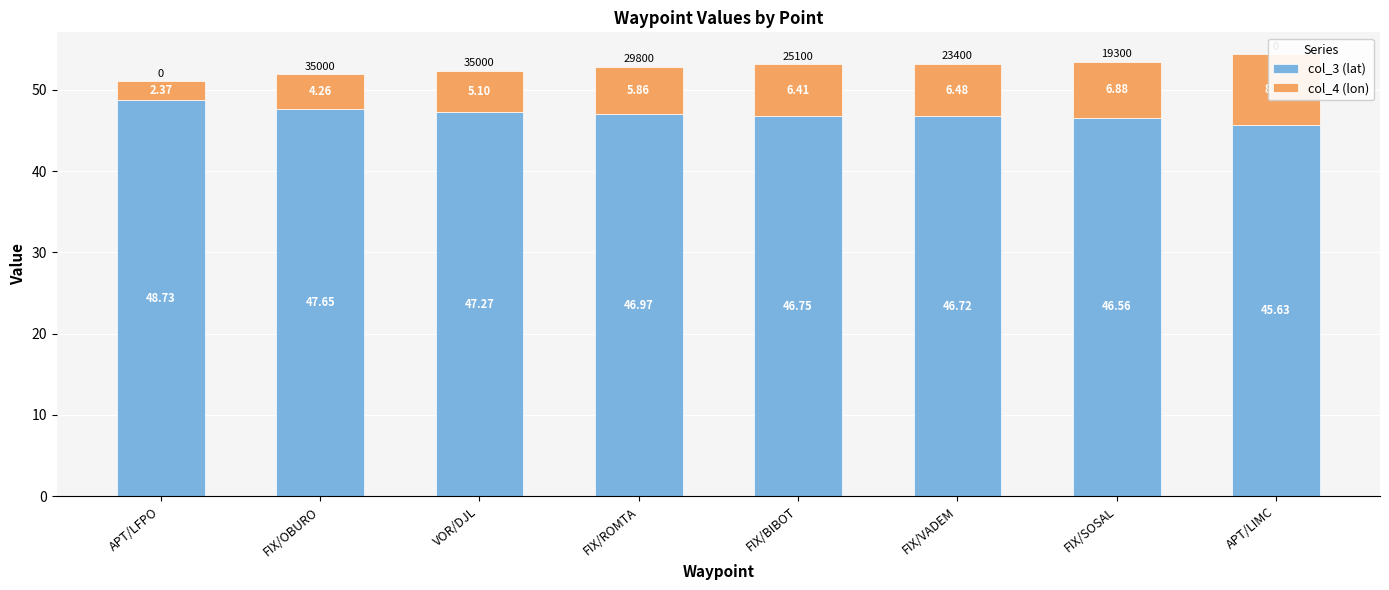

Which label corresponds to the largest value in the chart?

APT/LFPO